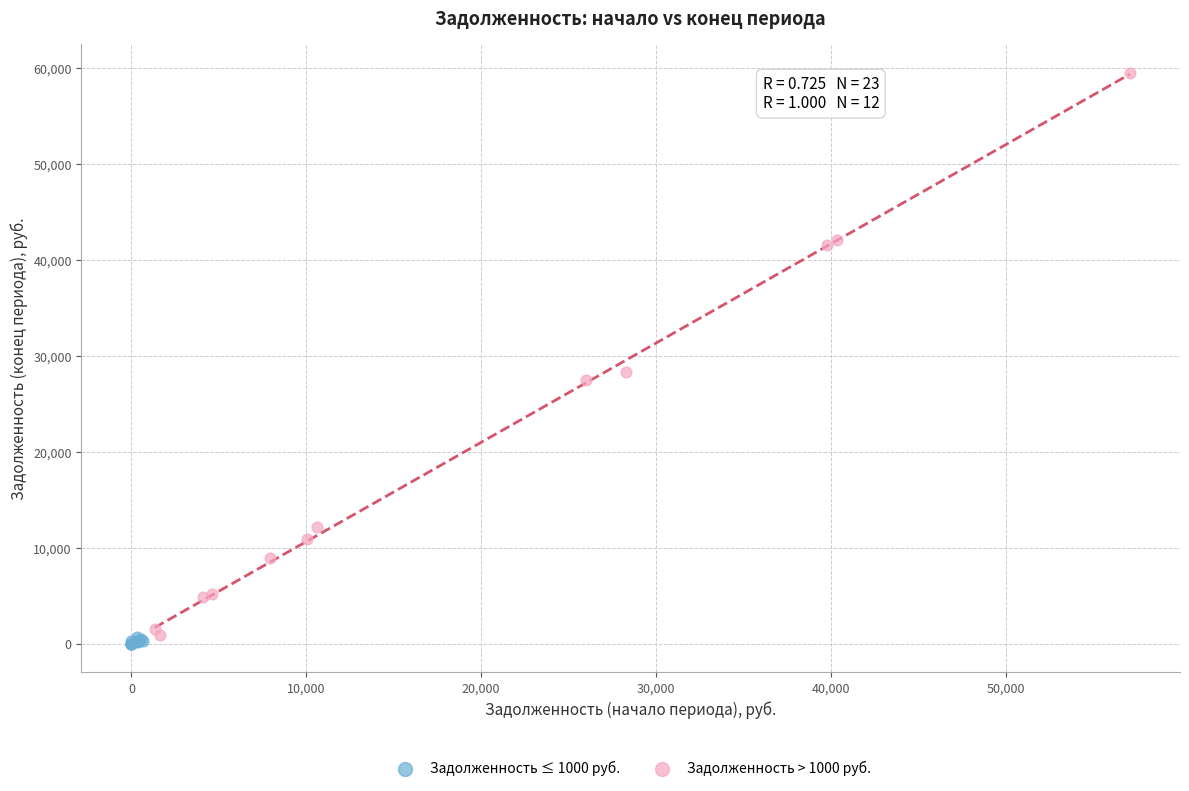

Which series contains the highest Y value?

Задолженность > 1000 руб.